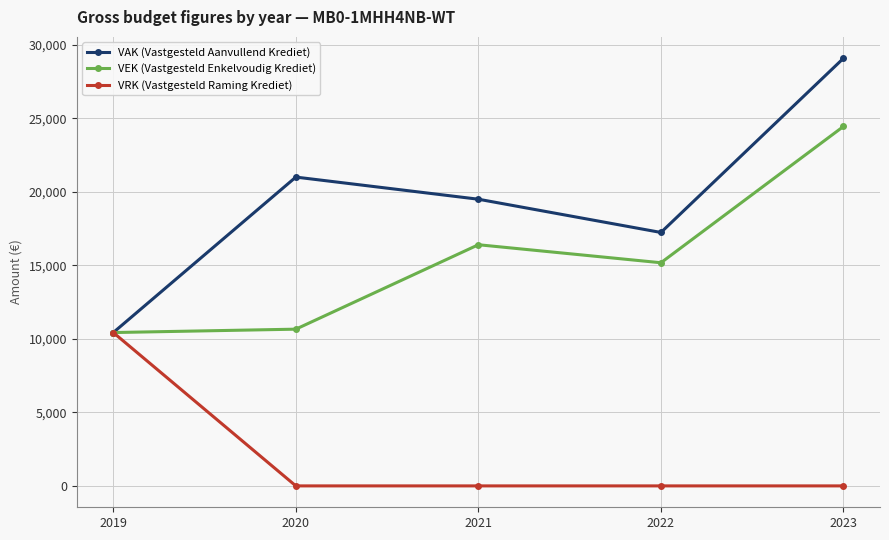

Reading left to right, what are all the values shown in this chart?

VAK (Vastgesteld Aanvullend Krediet): 10428	21000	19495	17234	29080
VEK (Vastgesteld Enkelvoudig Krediet): 10428	10658	16400	15175	24445
VRK (Vastgesteld Raming Krediet): 10428	0	0	0	0